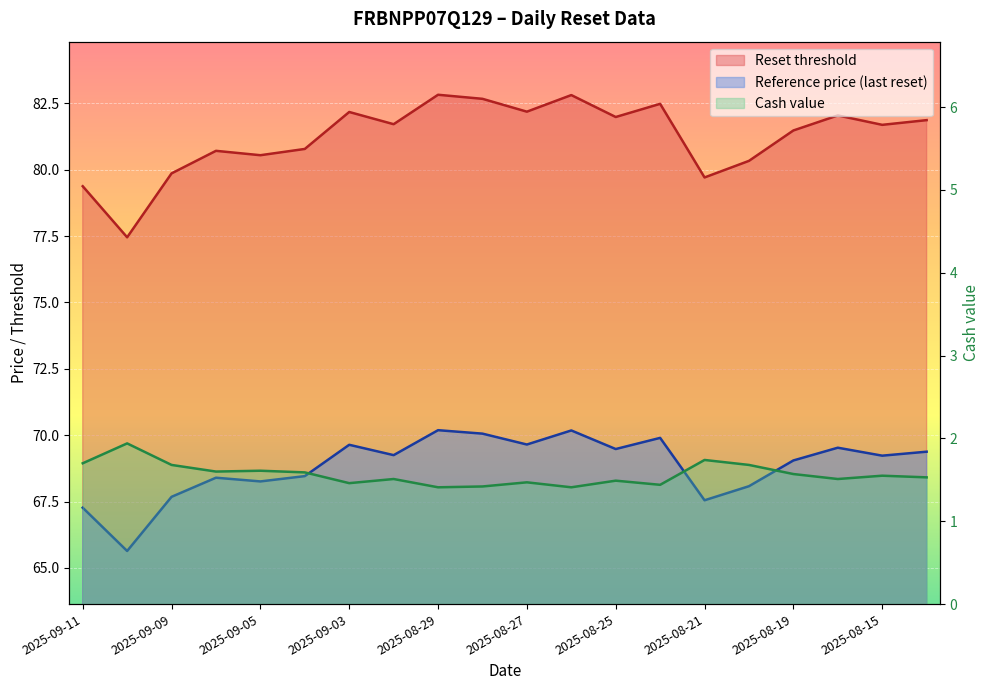

Does the chart display data point markers on the line(s)?

No